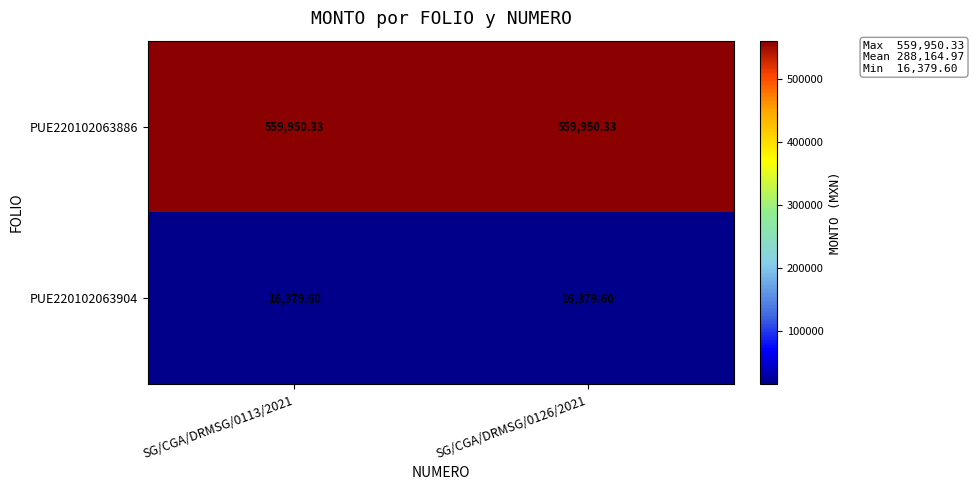

What is the total value across all series at SG/CGA/DRMSG/0126/2021?

576329.9